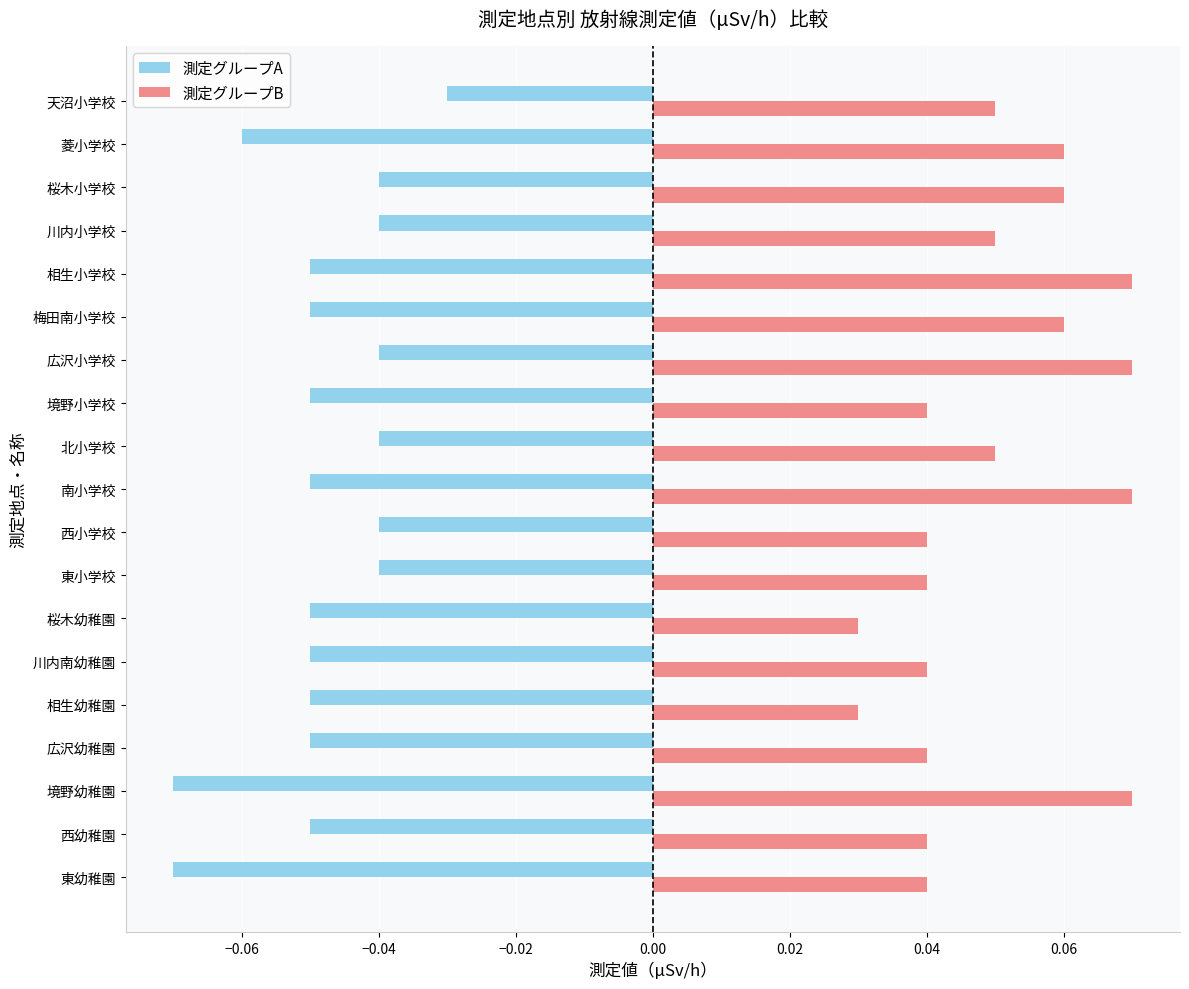

Which series changed the most between 相生幼稚園 and 広沢小学校?

測定グループB